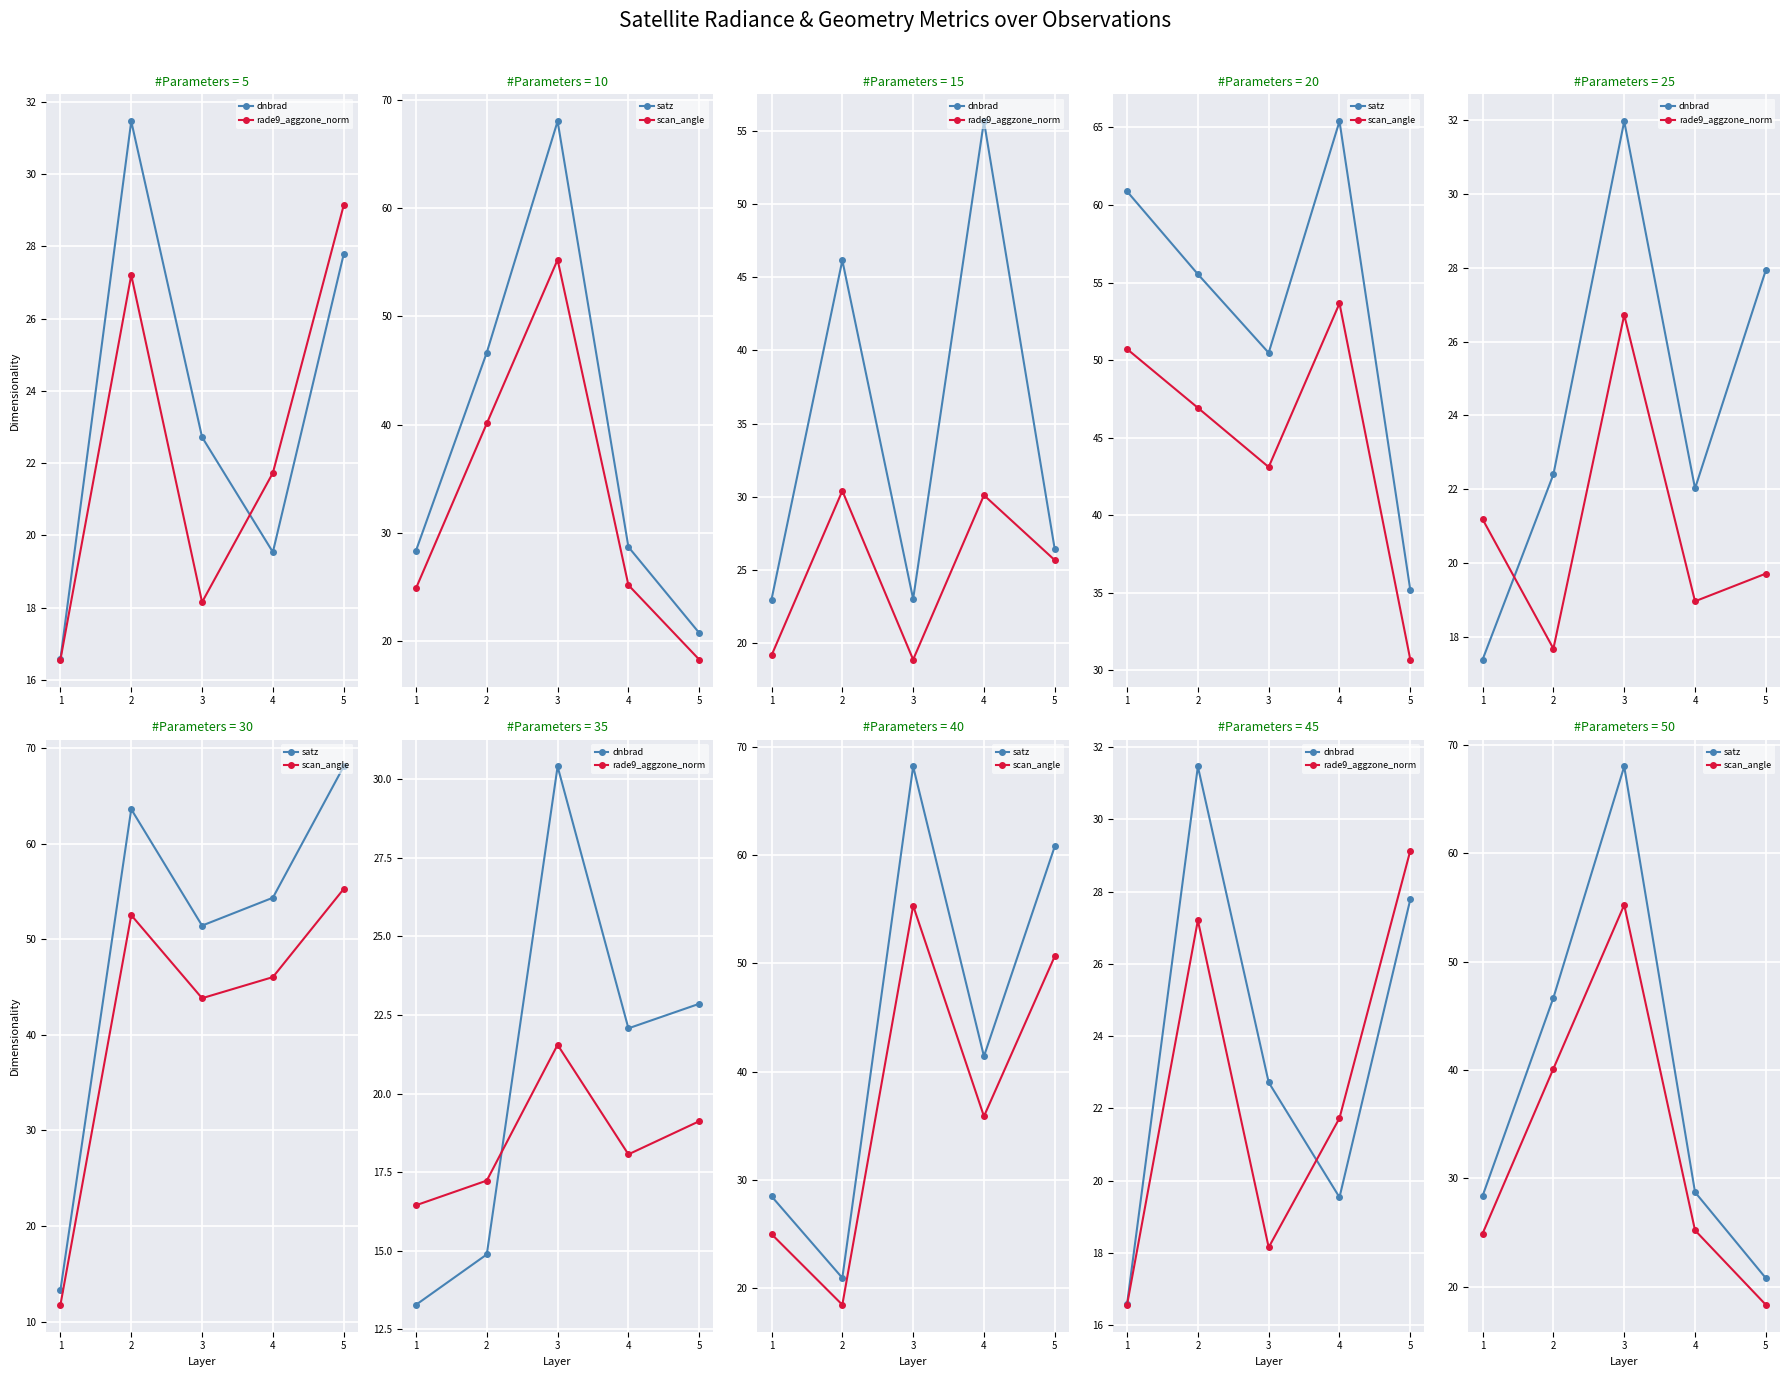

What is the value of the satz point at the 2nd from the left?

46.7